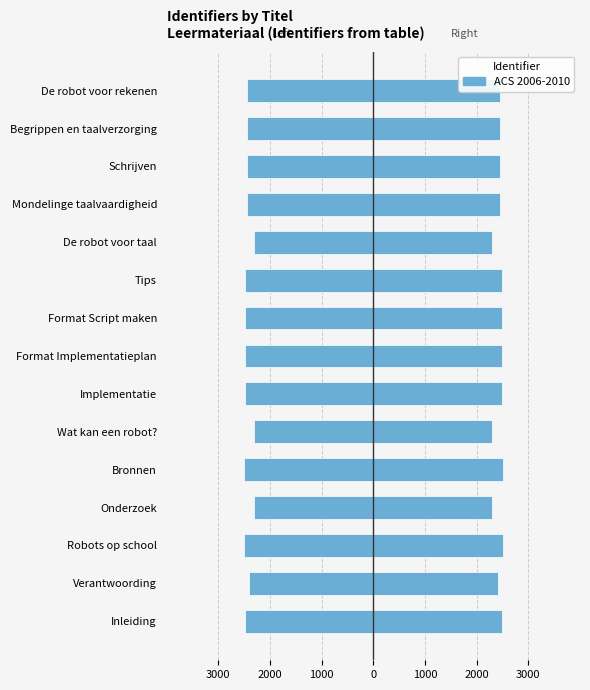

What is the maximum value shown in the chart?

5000.0